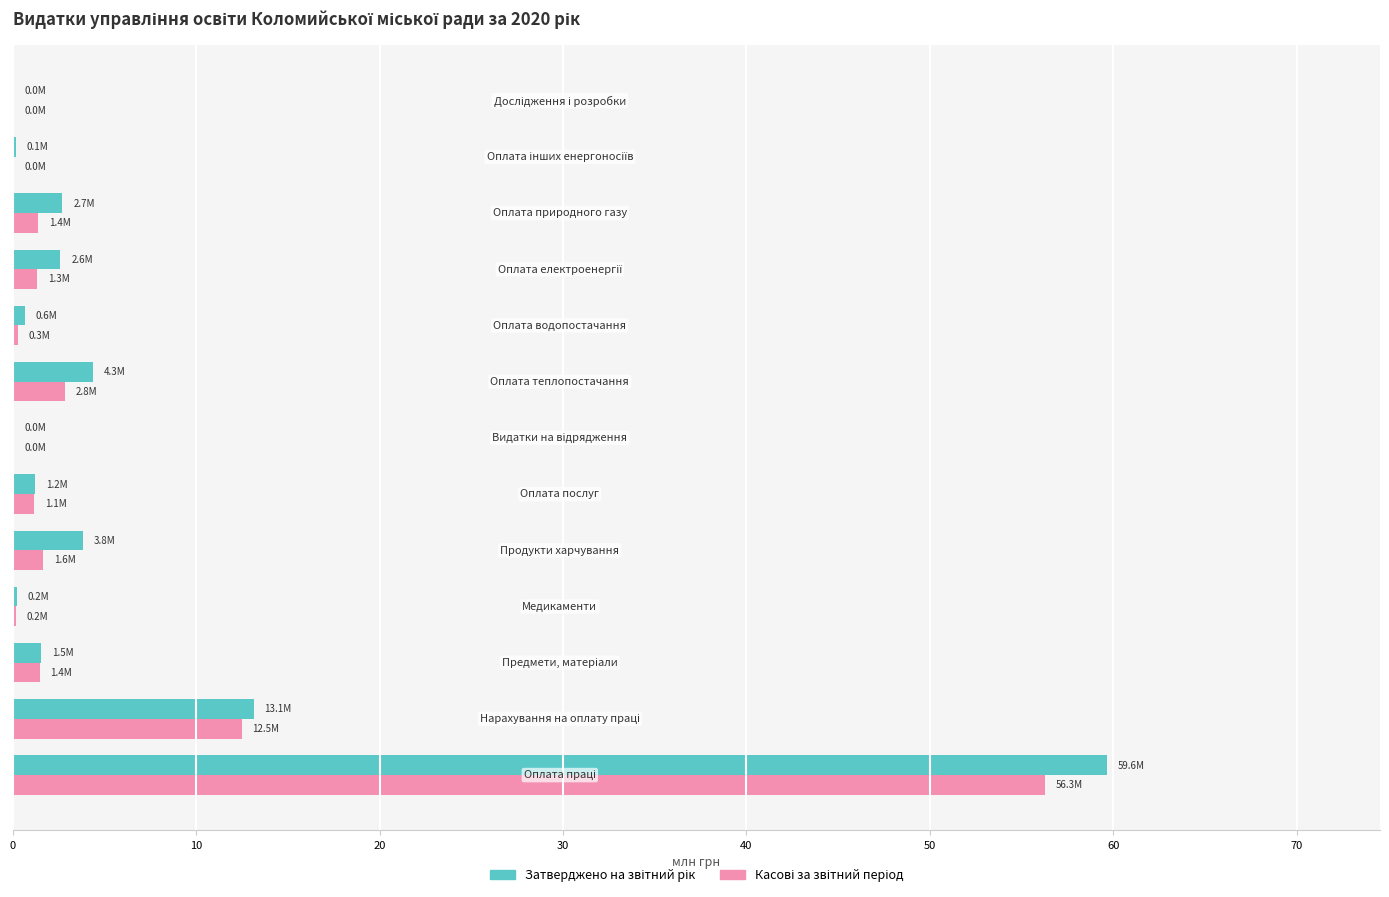

How many categories are shown in the chart?

13